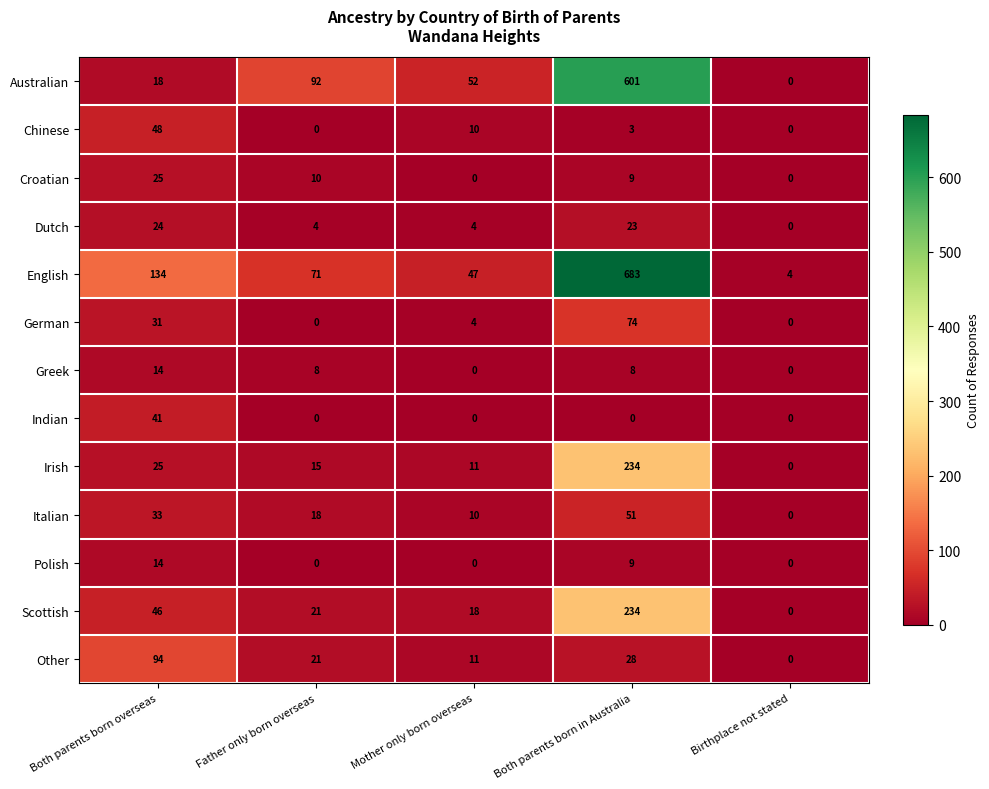

At how many categories does at least one series exceed 195?

1